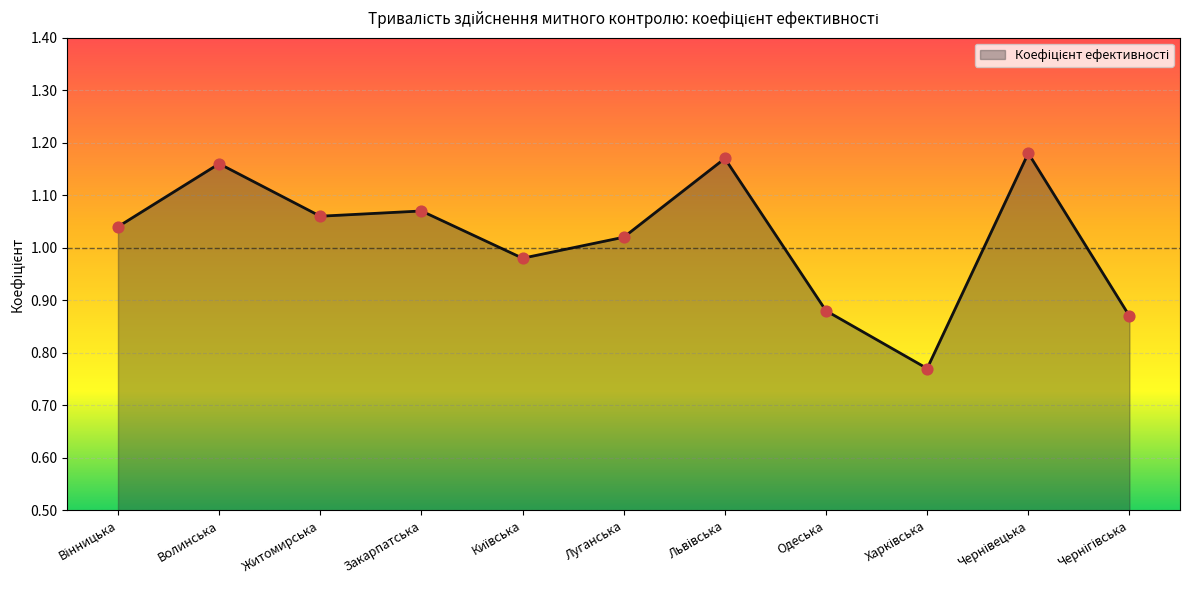

Which series has the largest total across all categories?

Коефіцієнт ефективності (лінія)